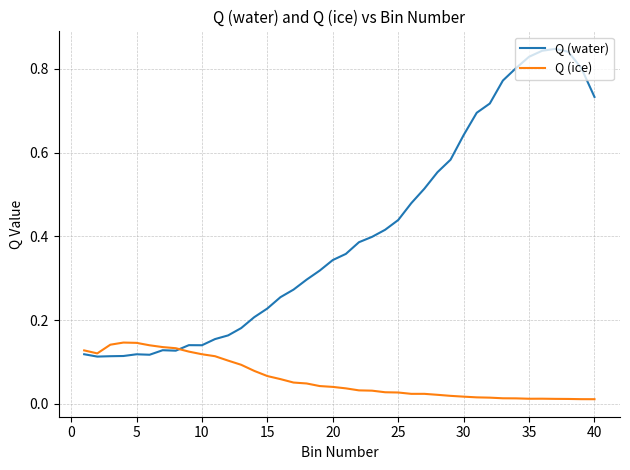

Which series has the largest range (max minus min)?

Q (water)